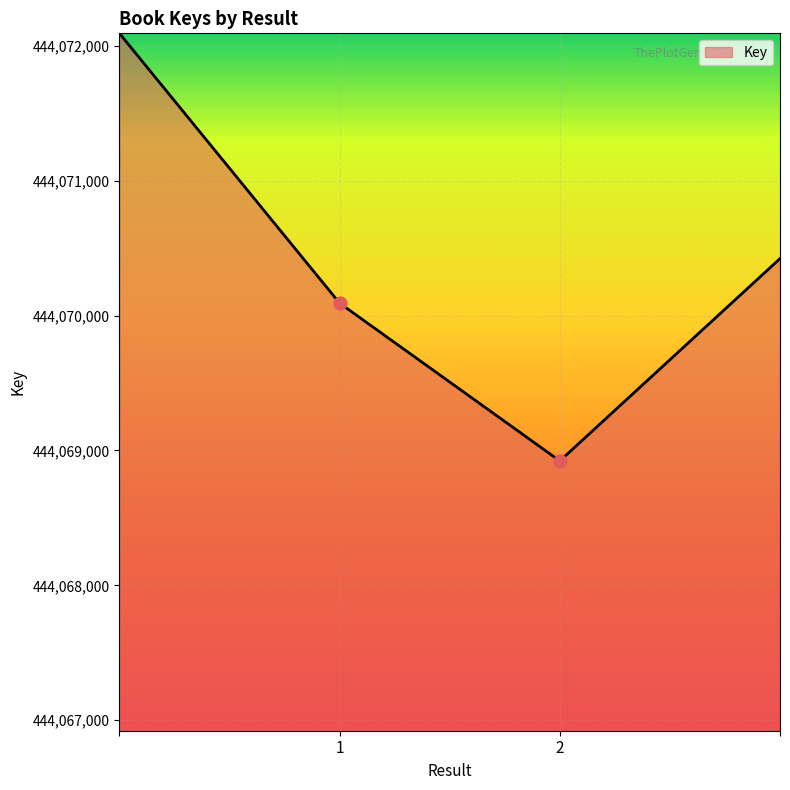

True or false: there are more than 0 points higher than both neighbors.

False